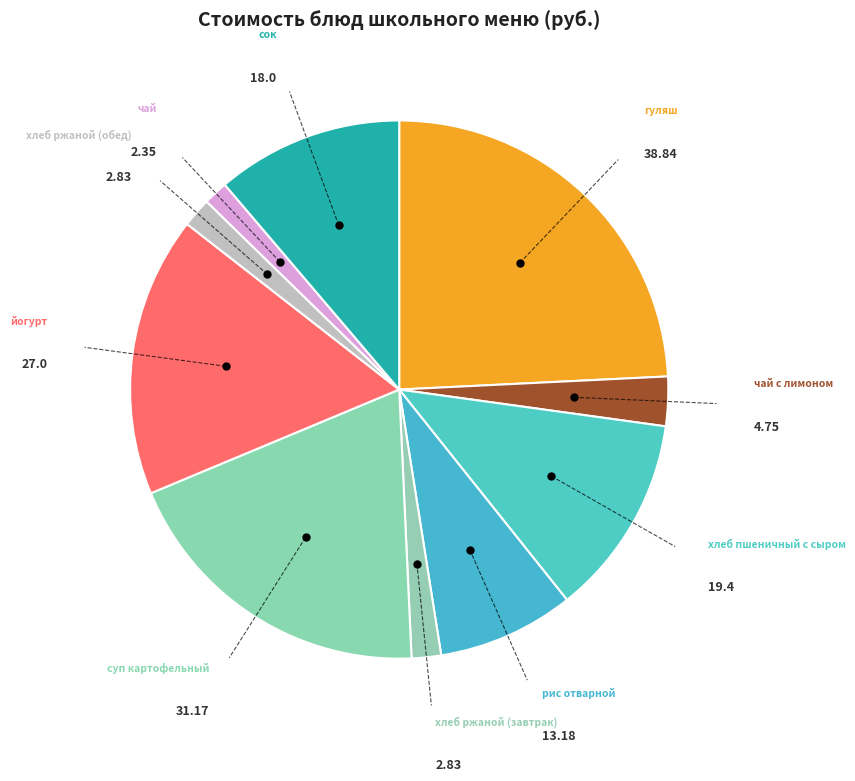

How many segments does this pie chart have?

10